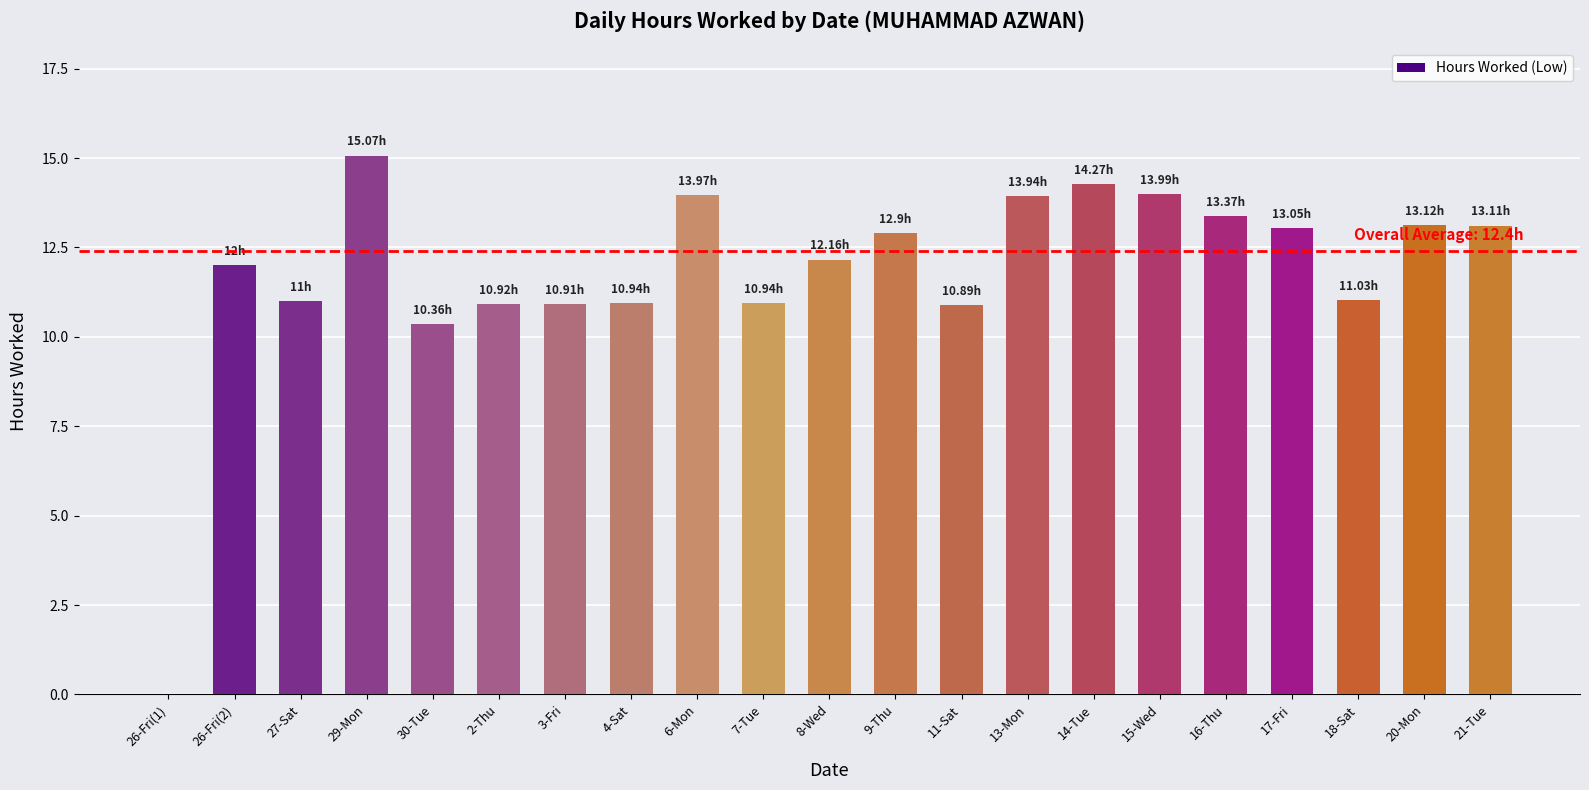

Are the bars horizontal?

No